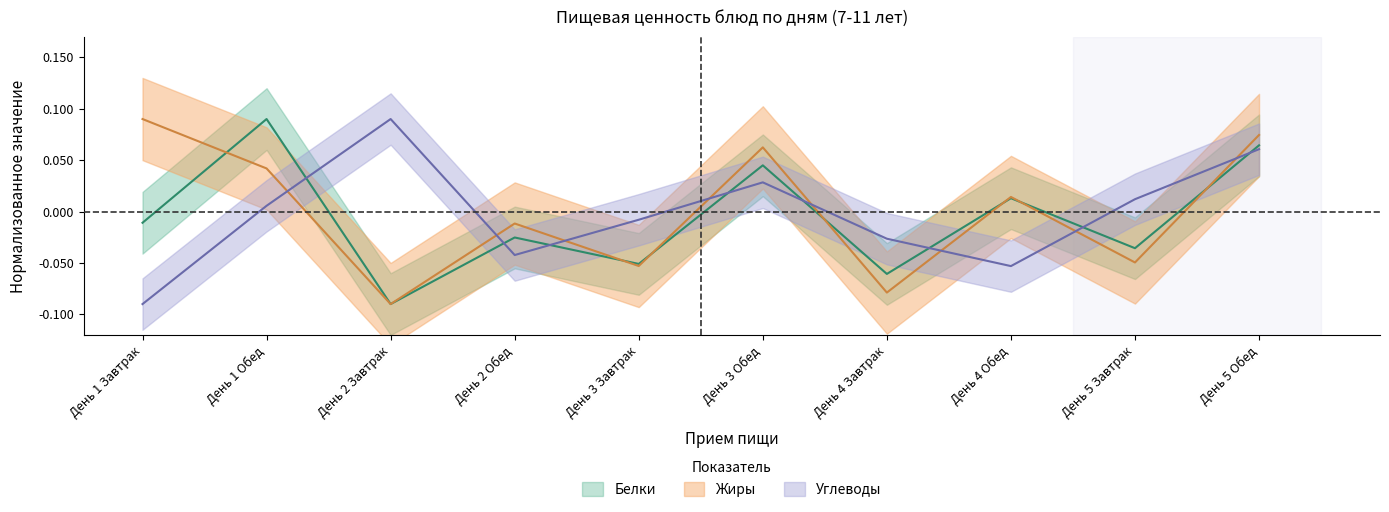

How many values in the Жиры series exceed 0?

5